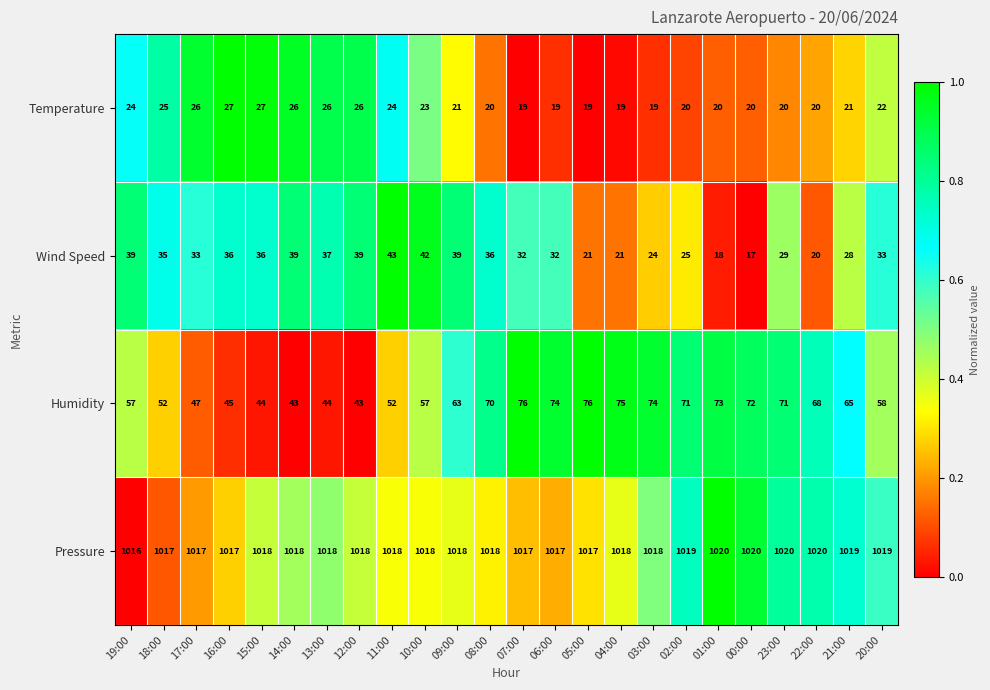

What is the total value across all series at 11:00?

1137